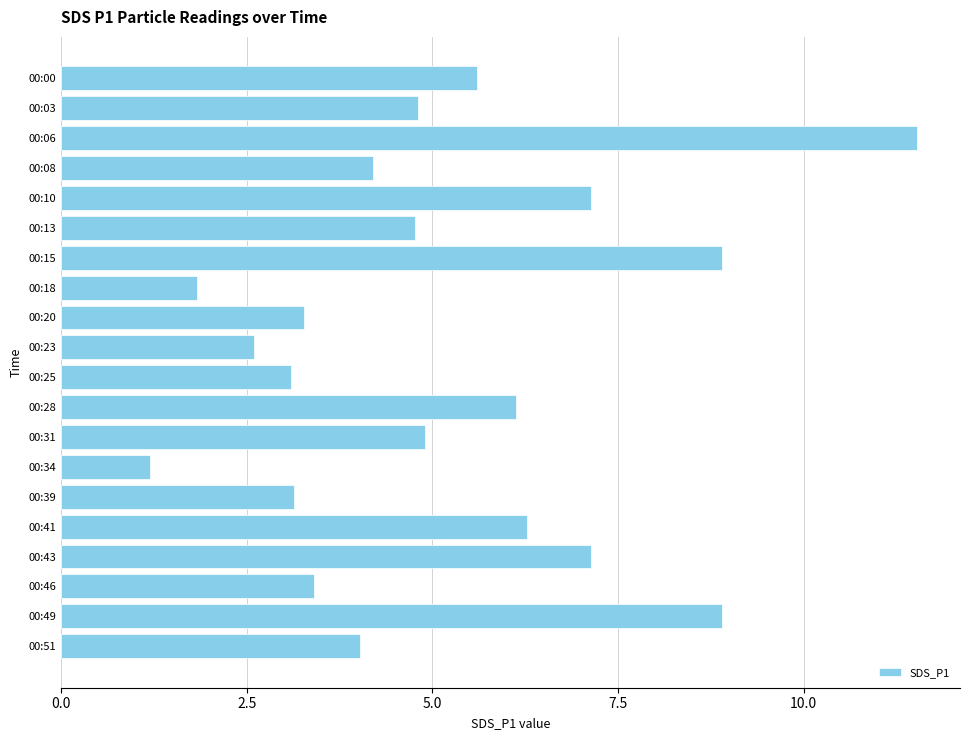

The chart shows a value of 0.9 at 00:25. True or false?

False